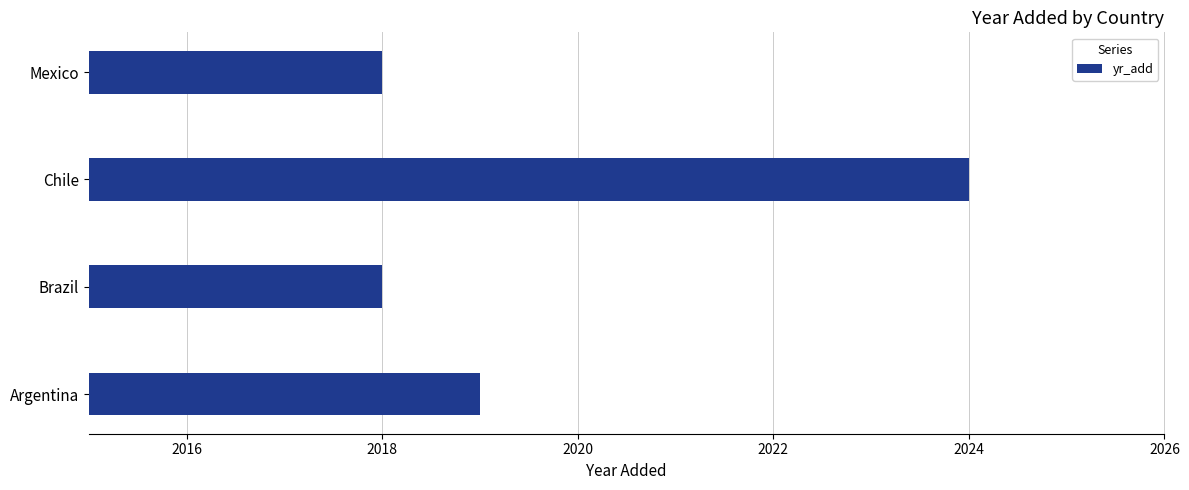

What is the change in value from Brazil to Chile?

+6